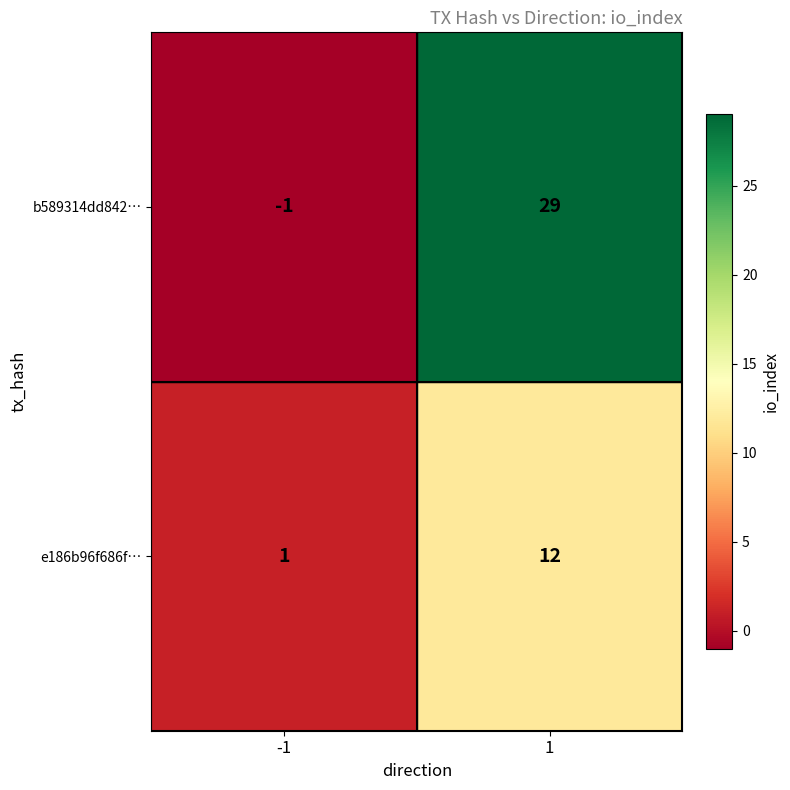

What is the difference between the maximum and minimum values in the b589314dd842… series?

30